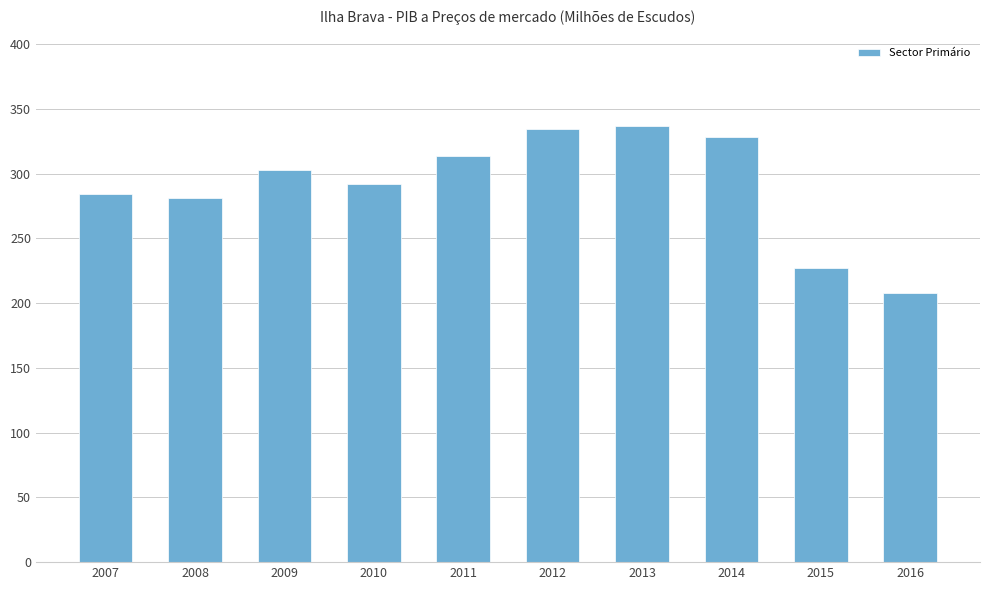

Is it true that the value at 2016 is 208.0?

True